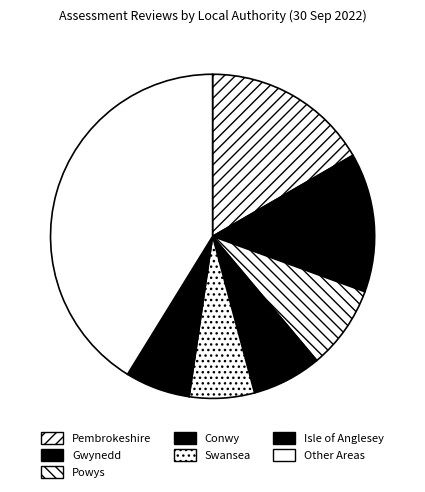

Is there a majority slice in this chart?

No